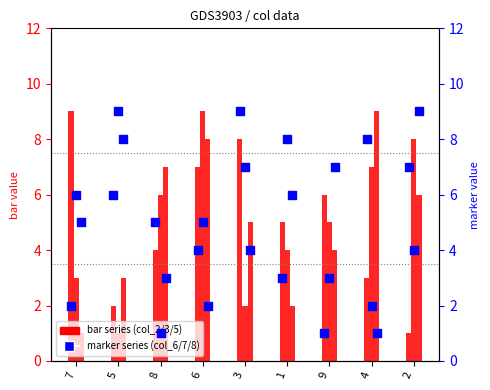

At how many categories does at least one series exceed 4?

9